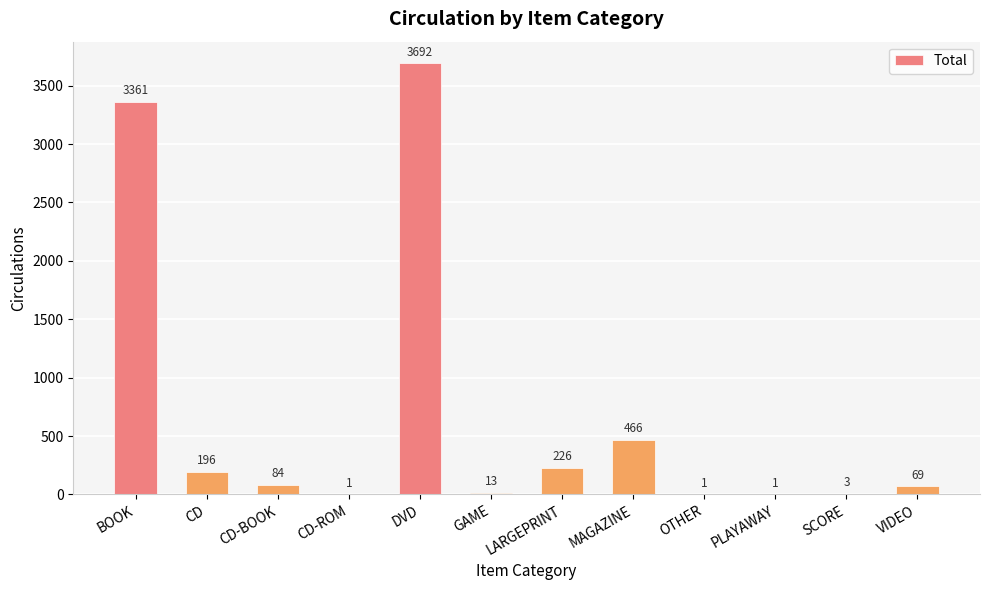

The value at CD is 196. True or false?

True